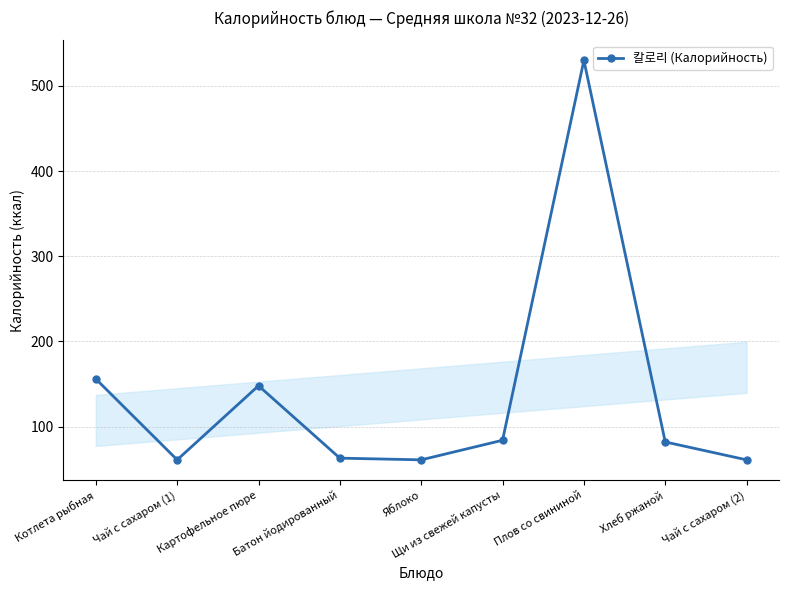

What is the difference between the maximum and minimum values?

469